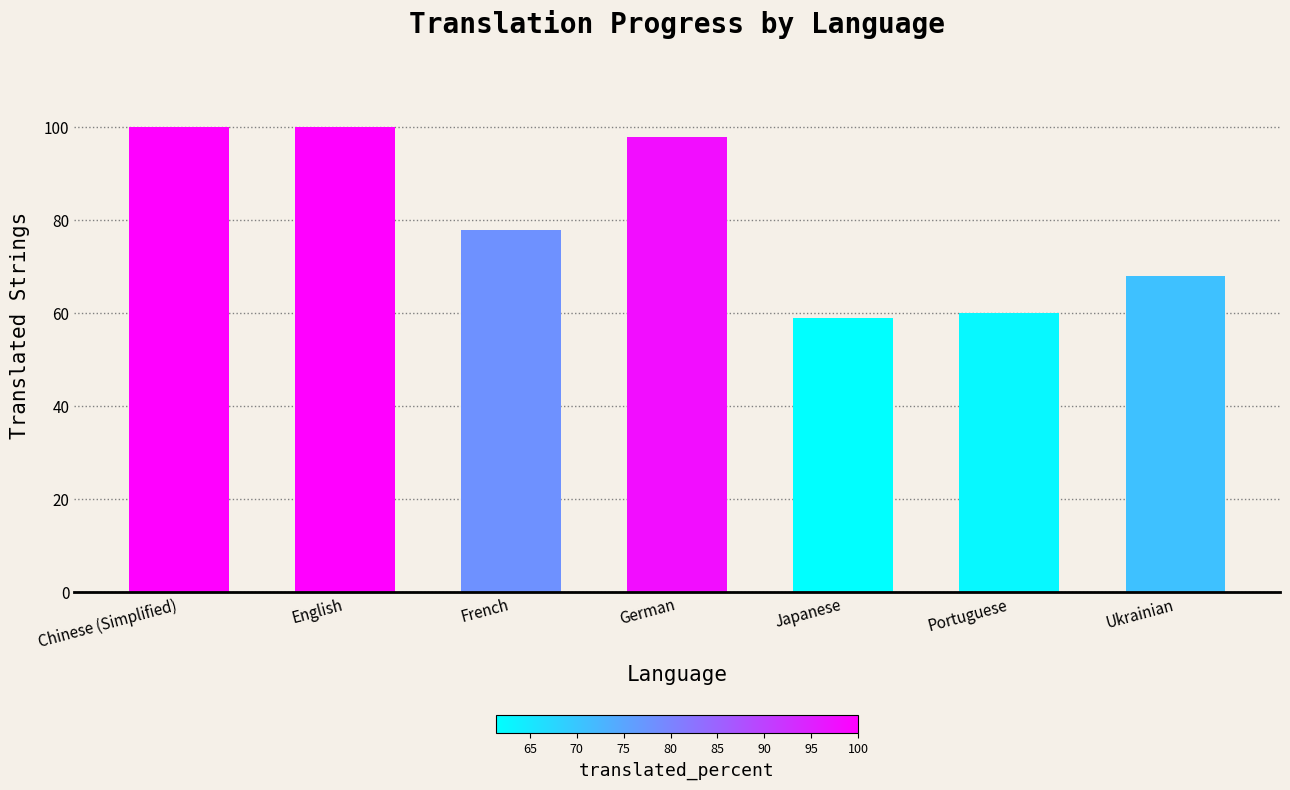

What is the change in value from French to Ukrainian?

-10